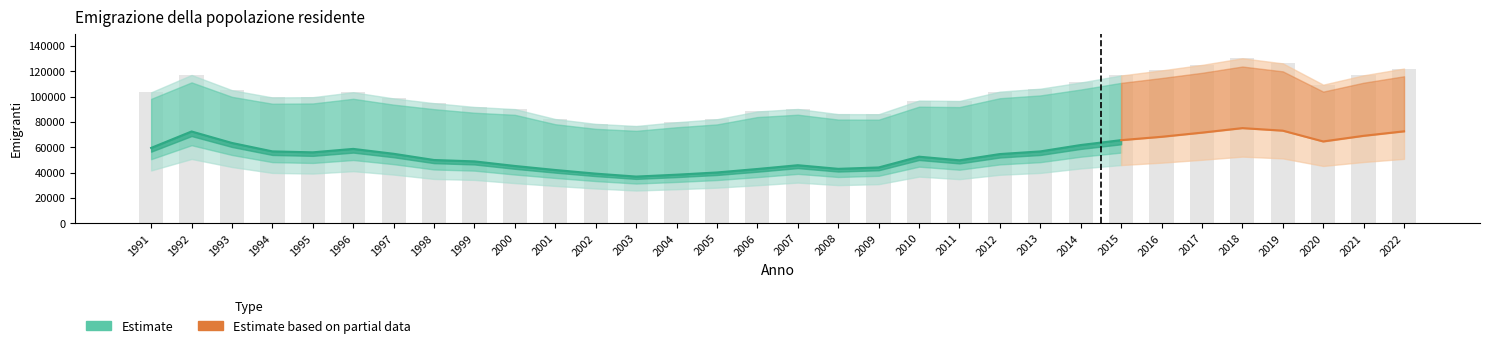

The value of Totale at 1994 is 35215. True or false?

False